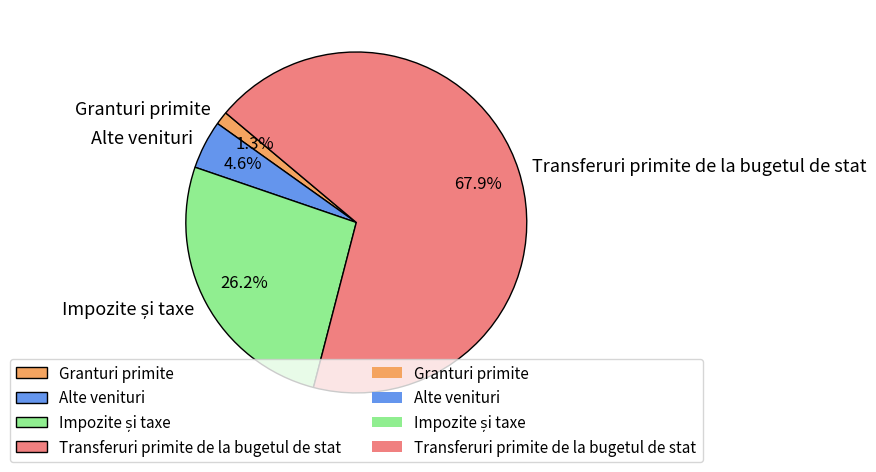

Which category accounts for the majority?

Transferuri primite de la bugetul de stat